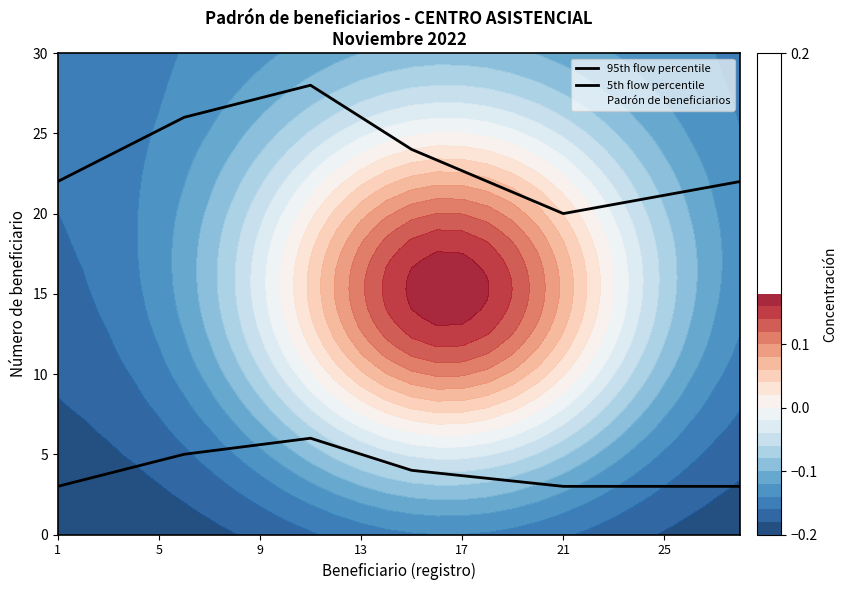

What is the greatest value displayed?

28.0